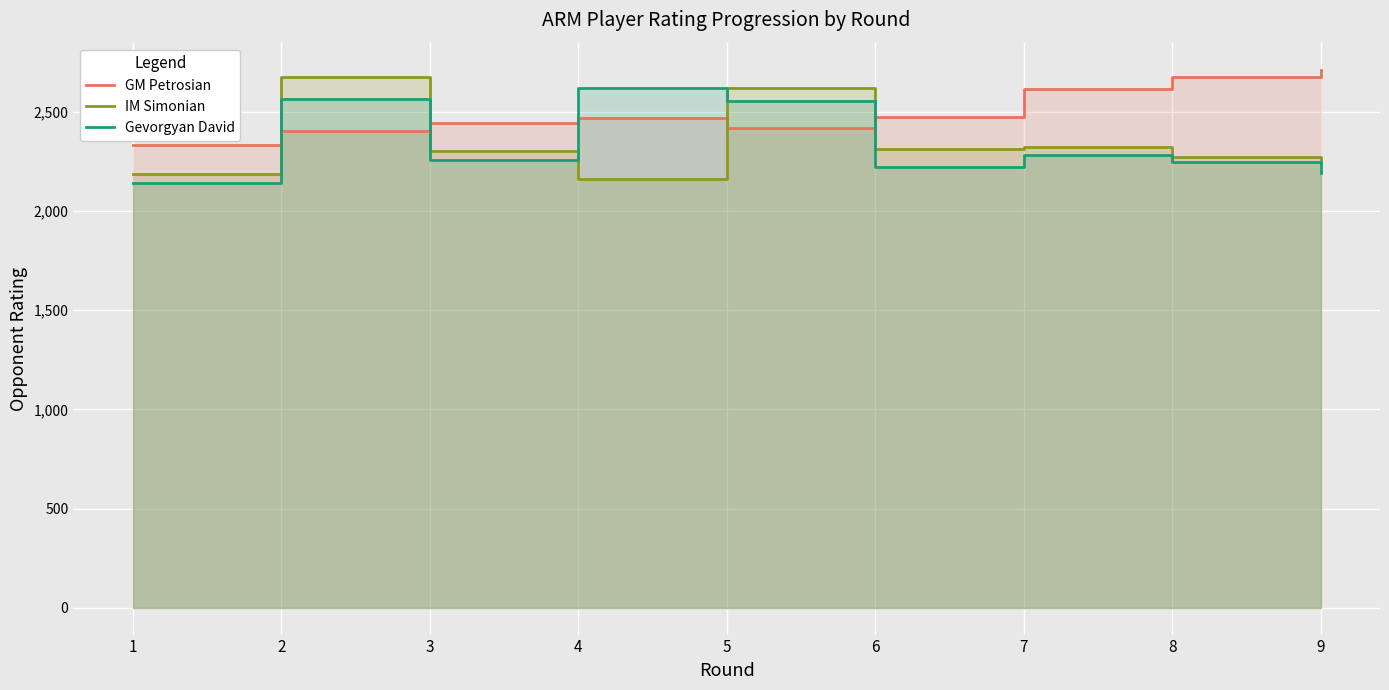

At which category is the sum across all series the highest?

2